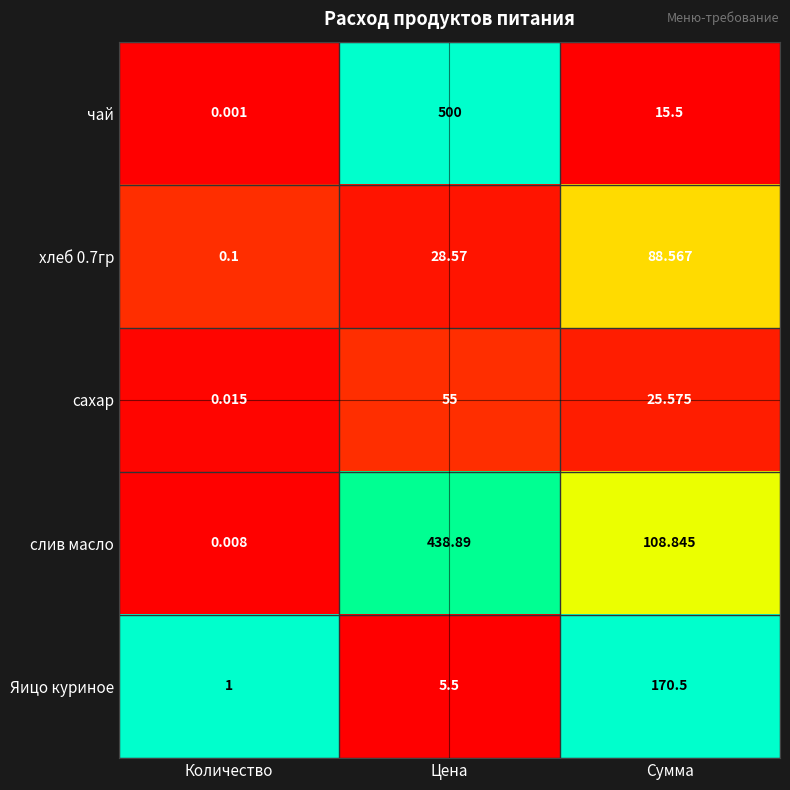

Which series changed the most between Количество and Цена?

чай